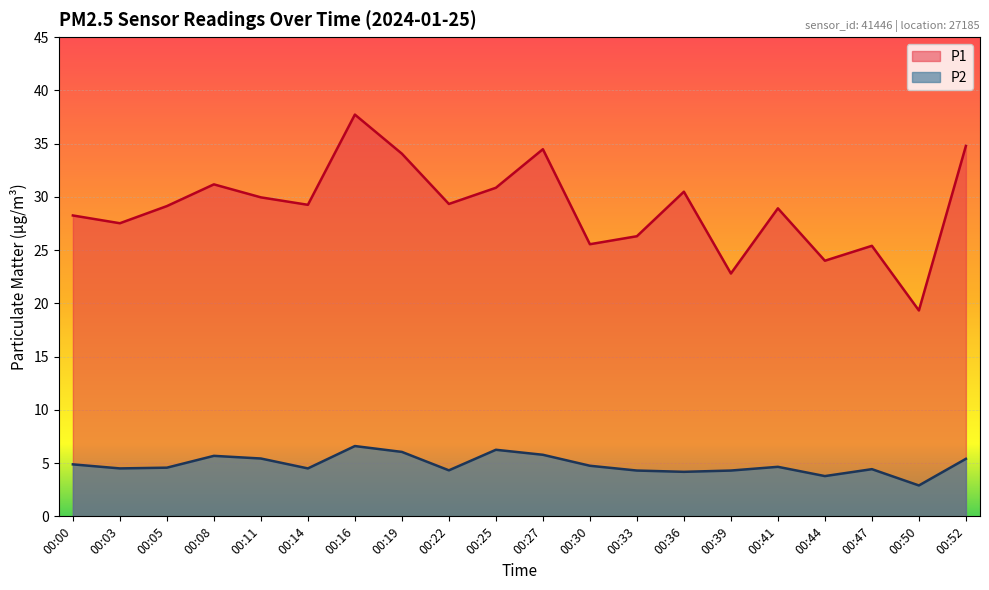

Which series has the widest spread of values?

P1